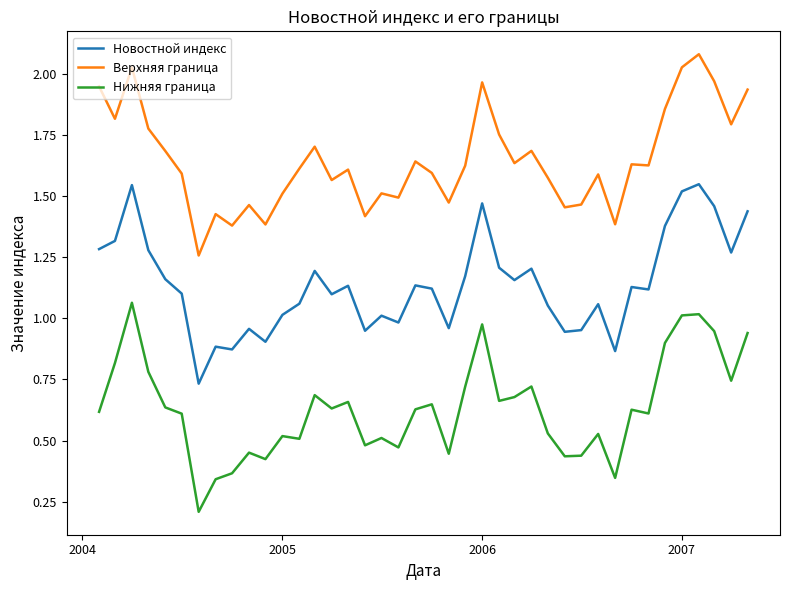

True or false: Верхняя граница and Нижняя граница intersect in this chart.

False